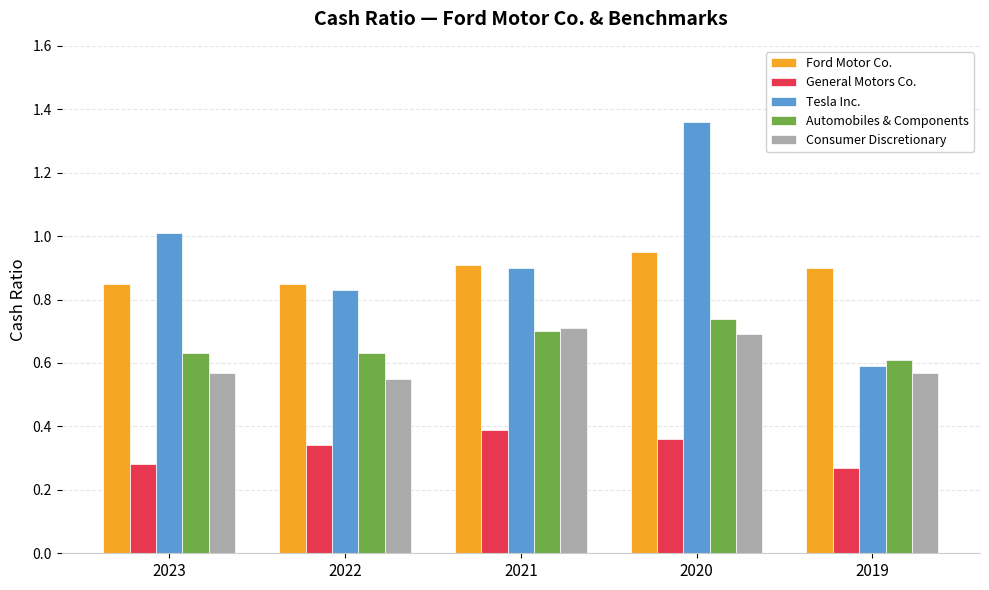

What is the sum of all Tesla Inc. values?

4.7